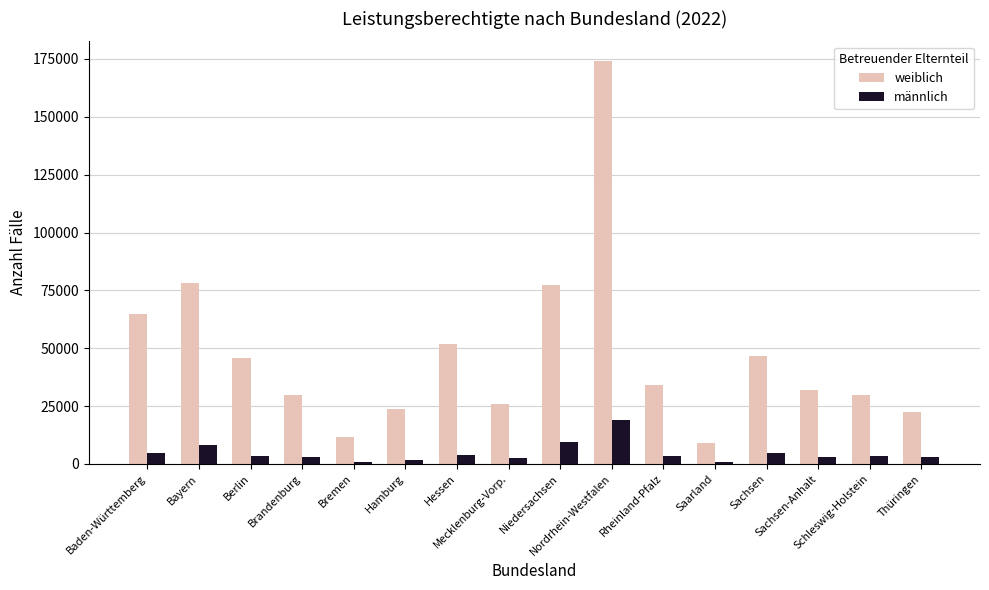

What is the difference between the maximum and minimum values in the männlich series?

18084